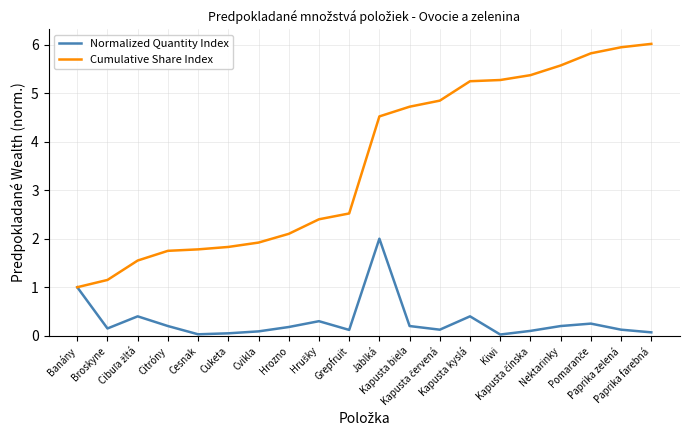

Which series has the largest range (max minus min)?

Cumulative Share Index